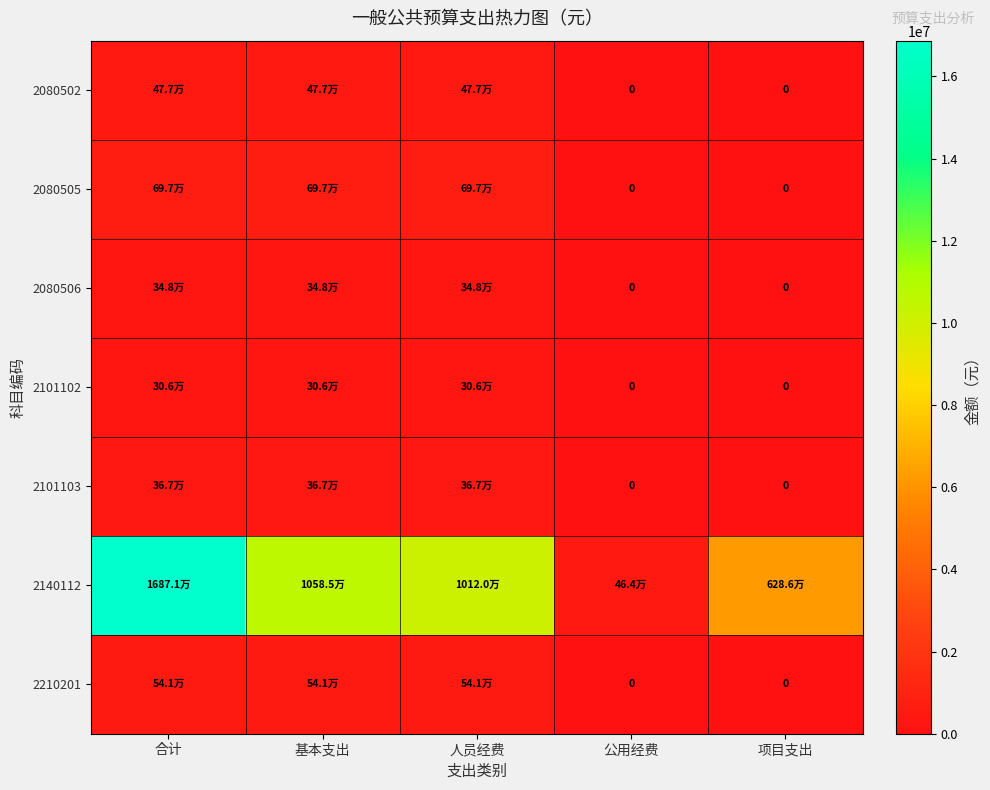

What is the average value of the 2080502 series?

286360.5